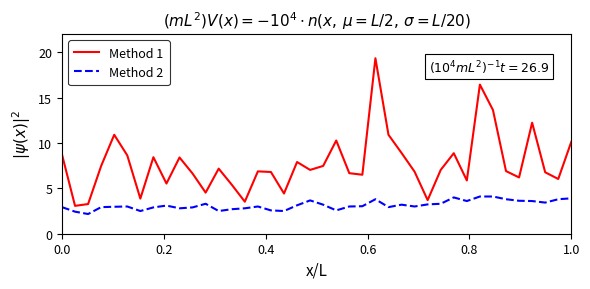

True or false: Method 1 has more than 0 interior local peaks.

True